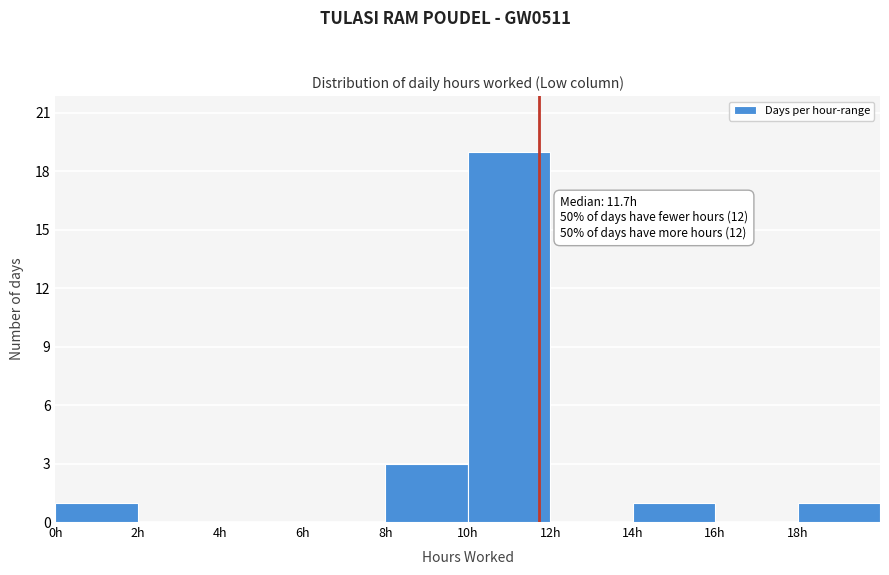

Over which range of the x-axis is the bar tallest?

10 to 12